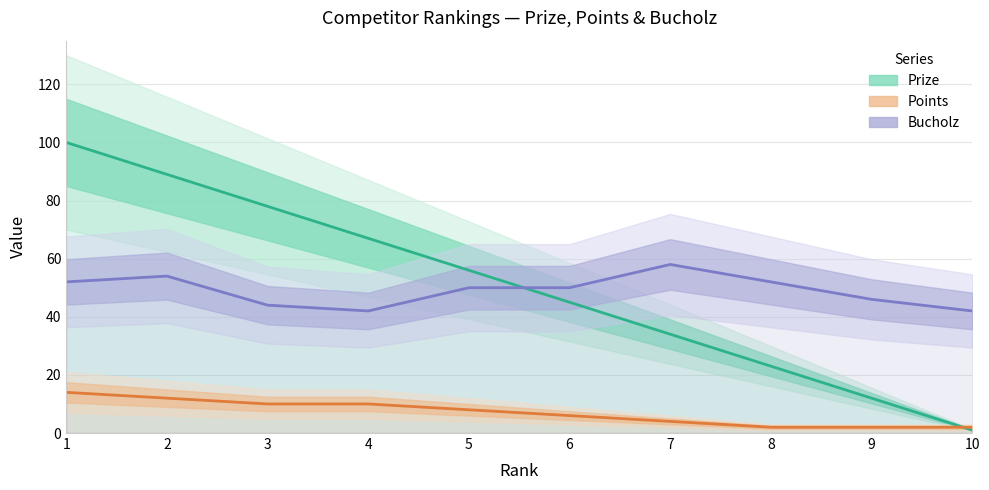

What is the value of the Points point at the 3rd from the left?

10